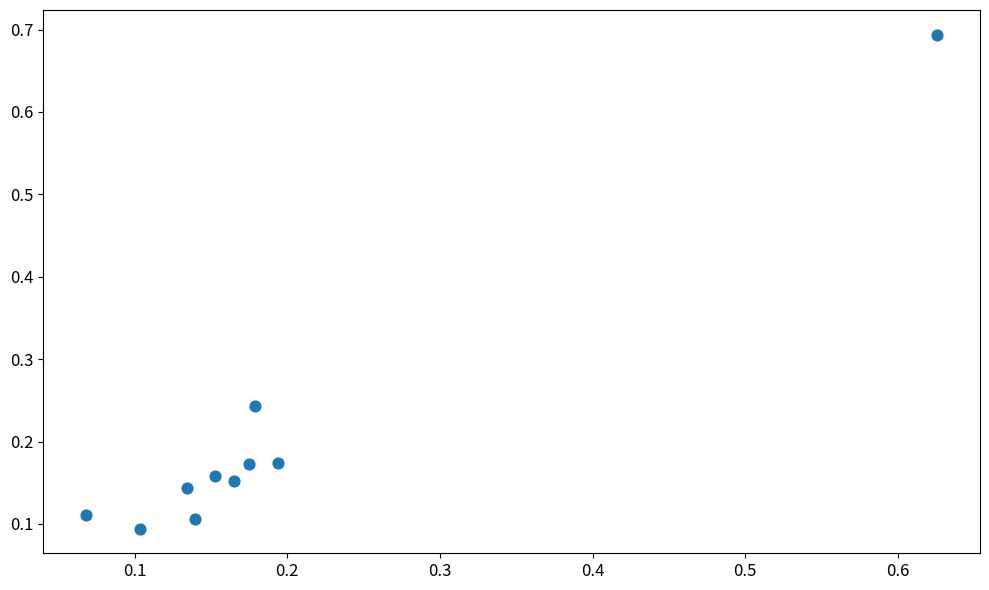

What is the range of Y values (max minus min)?

0.6